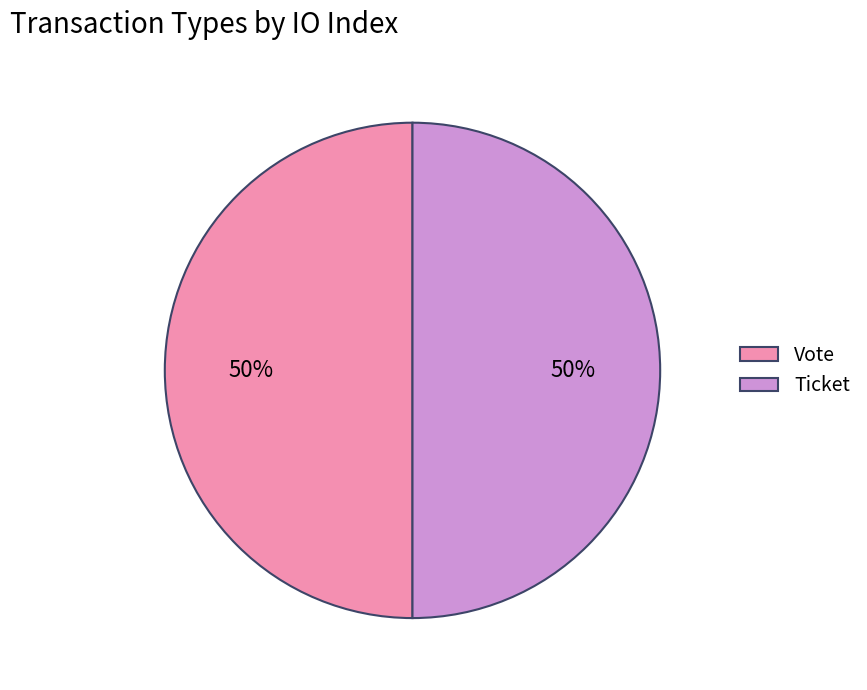

Combined, do Ticket and Vote account for over 50%?

Yes